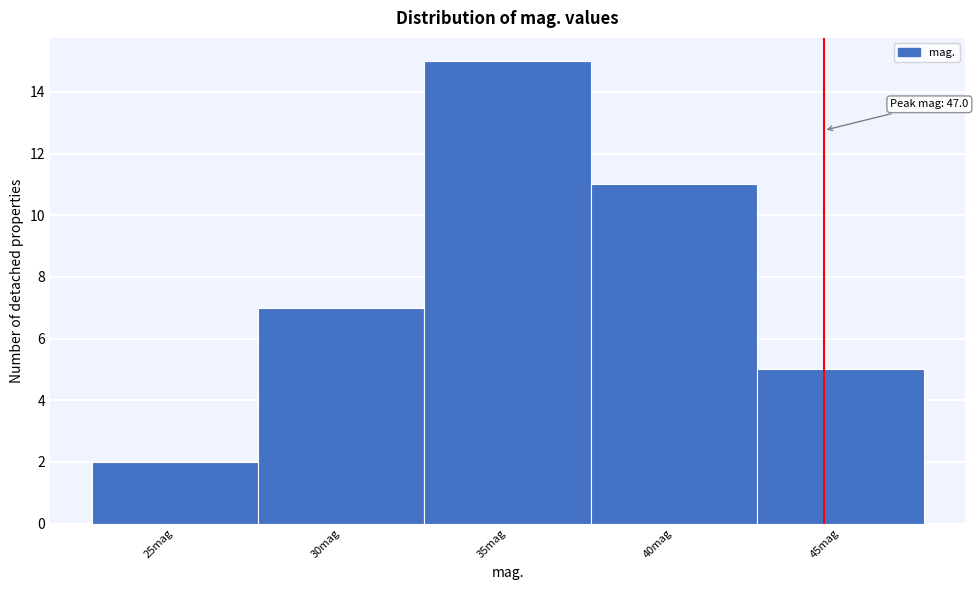

Reading left to right, what are all the values shown in this chart?

25mag=2	30mag=7	35mag=15	40mag=11	45mag=5